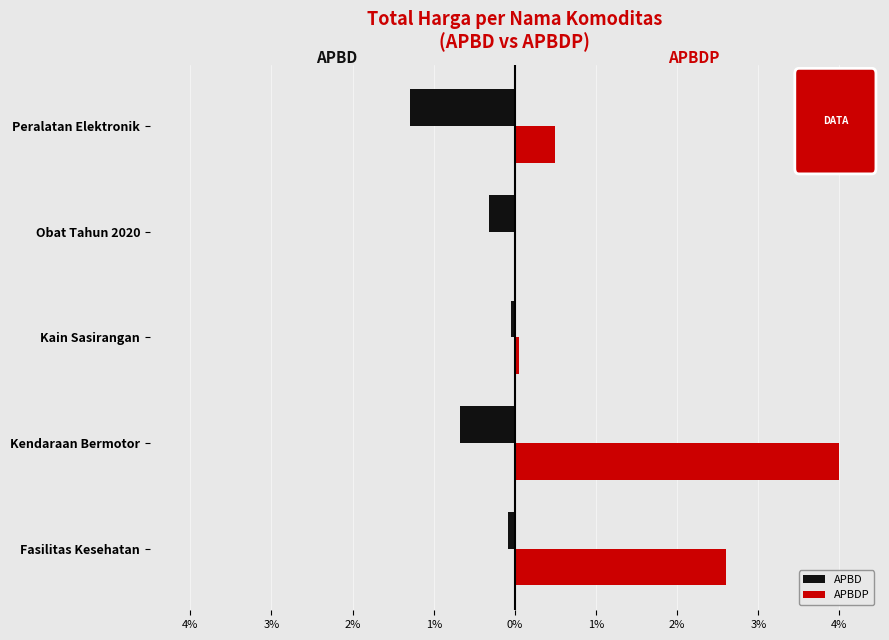

What are all the series names shown in the legend?

APBD, APBDP